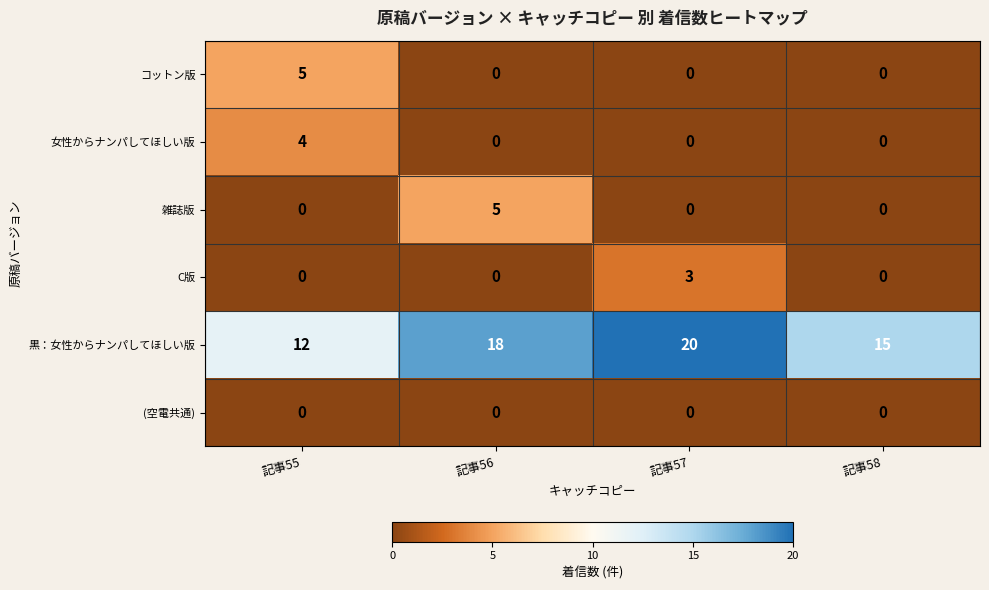

What is the total value across all series at 記事55?

21